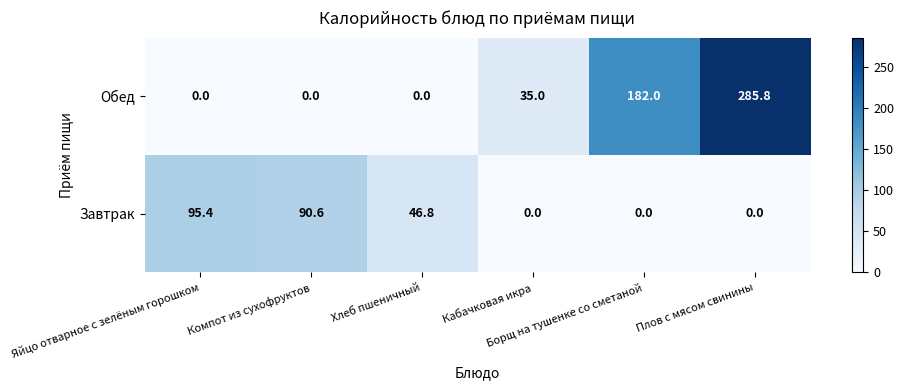

Count the Обед values in the range 0 to 182.

5